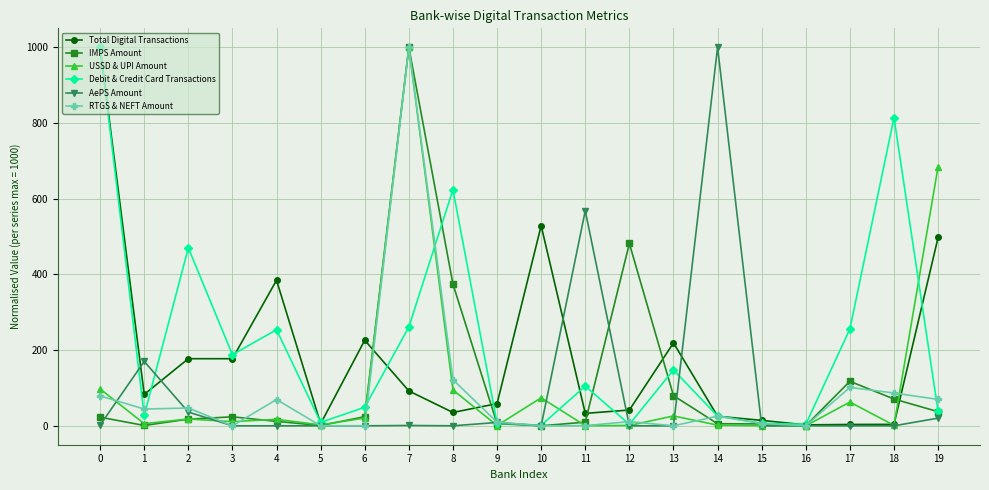

At which label does IMPS Amount reach its peak?

7